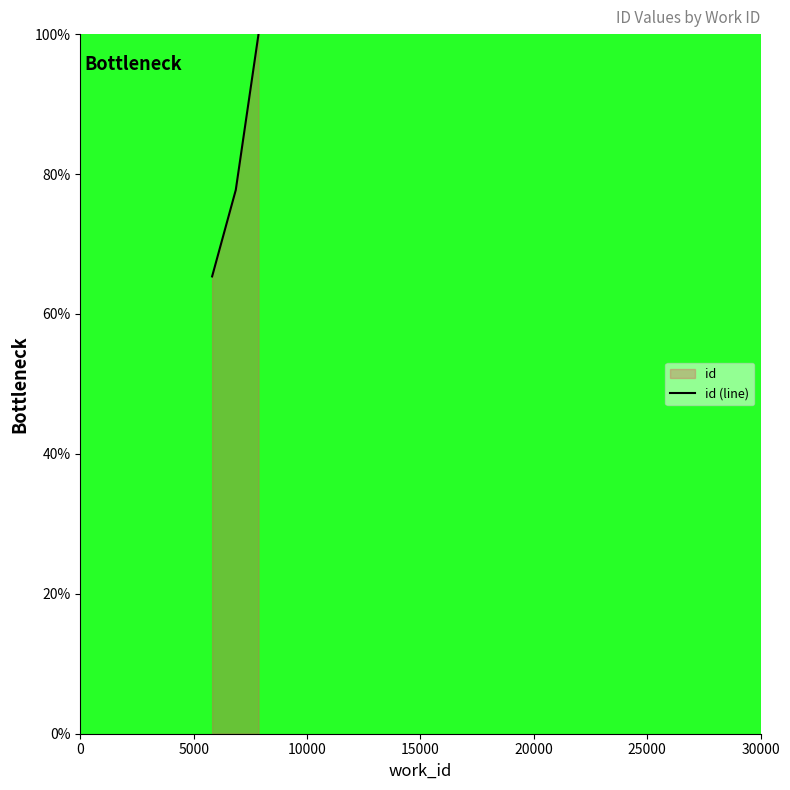

What is the value of the 5th point from the left?

100.0